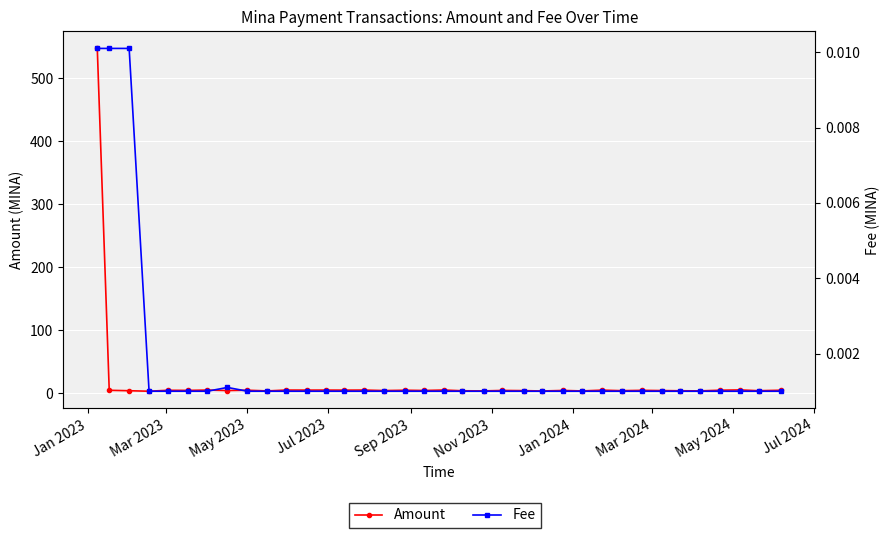

Rank the series by their maximum value, from lowest to highest.

Fee, Amount